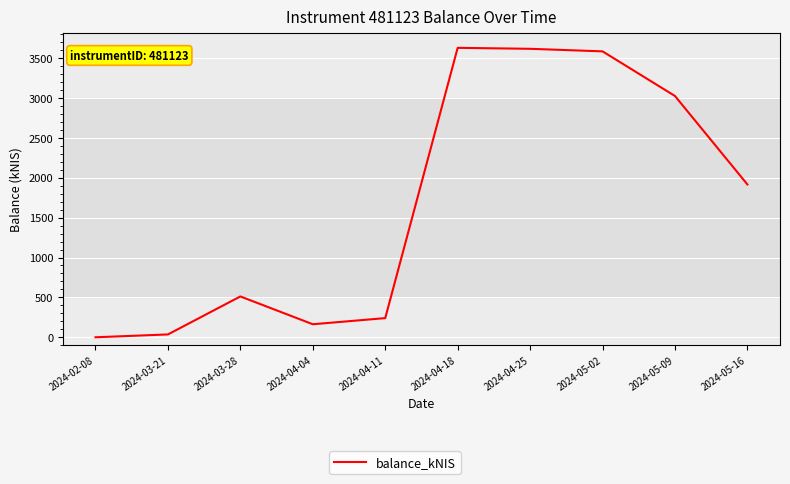

True or false: there are more than 0 points higher than both neighbors.

True